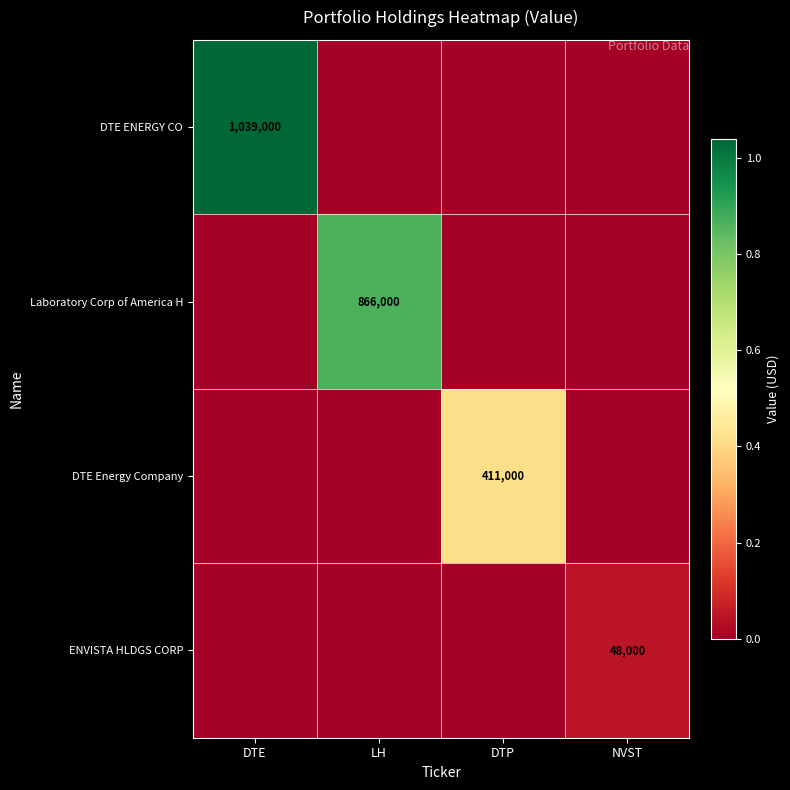

Is it true that DTE ENERGY CO equals 1039000 at DTE?

True